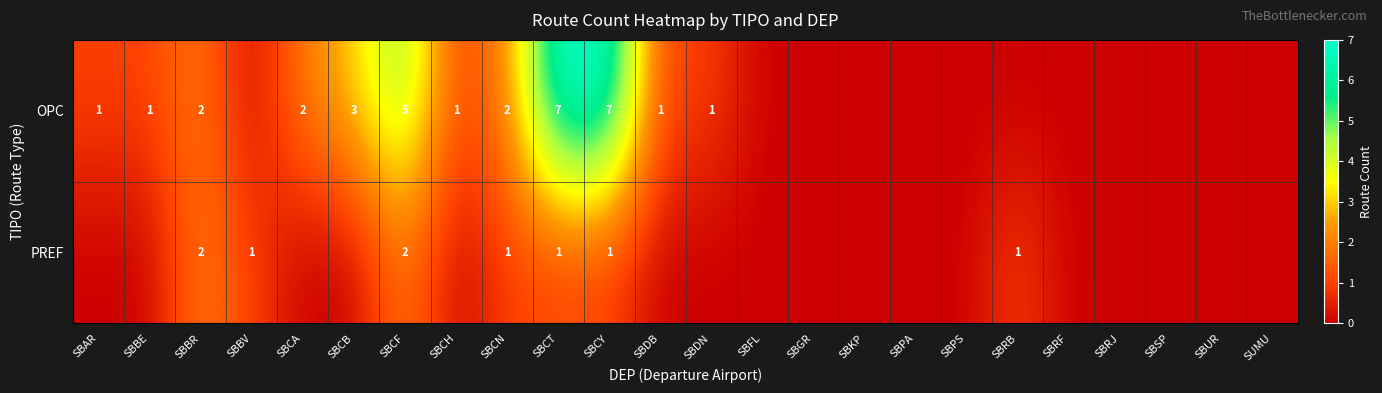

At how many categories does at least one series exceed 5?

2